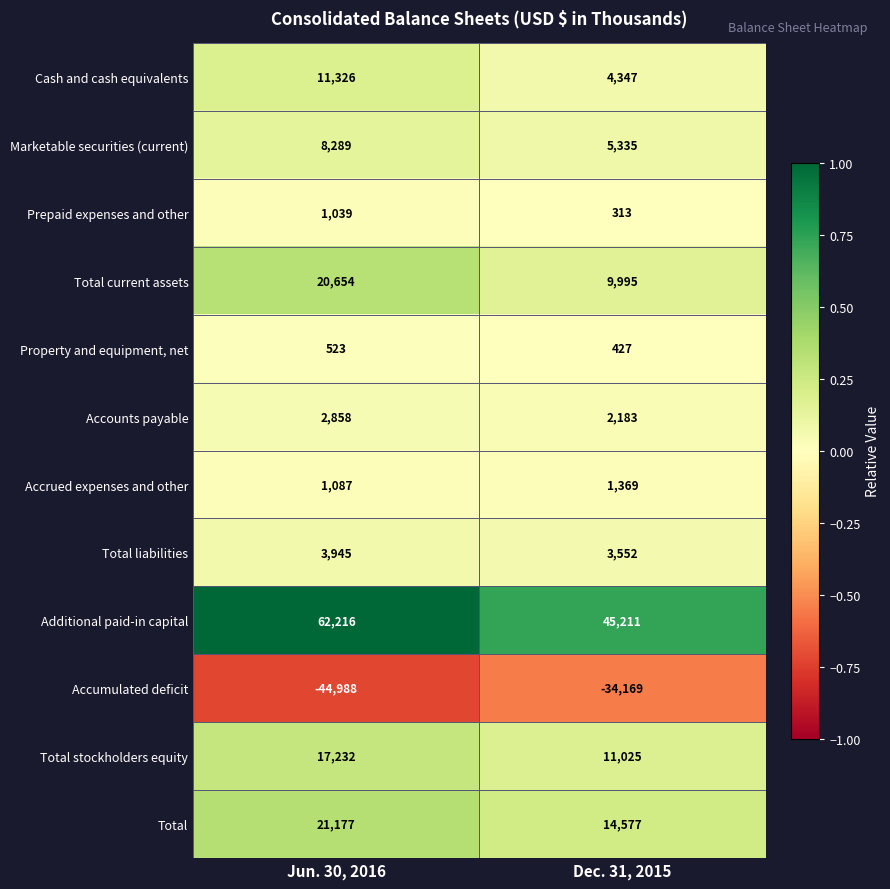

At Dec. 31, 2015, list the series in order from smallest to largest.

Accumulated deficit, Prepaid expenses and other, Property and equipment, net, Accrued expenses and other, Accounts payable, Total liabilities, Cash and cash equivalents, Marketable securities (current), Total current assets, Total stockholders equity, Total, Additional paid-in capital